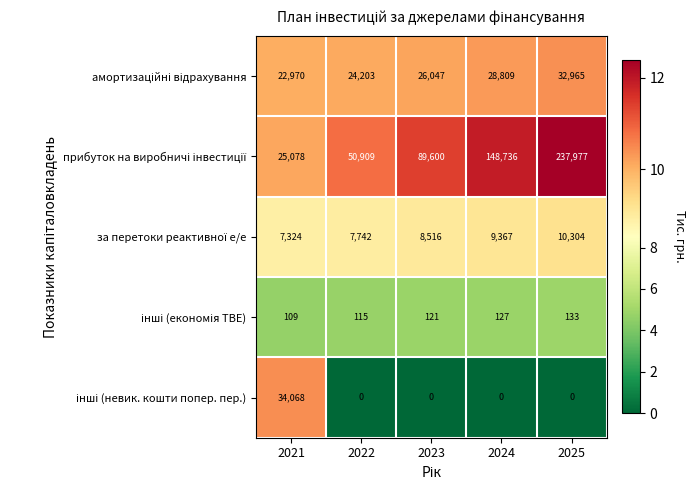

What is the total value across all series at 2025?

281379